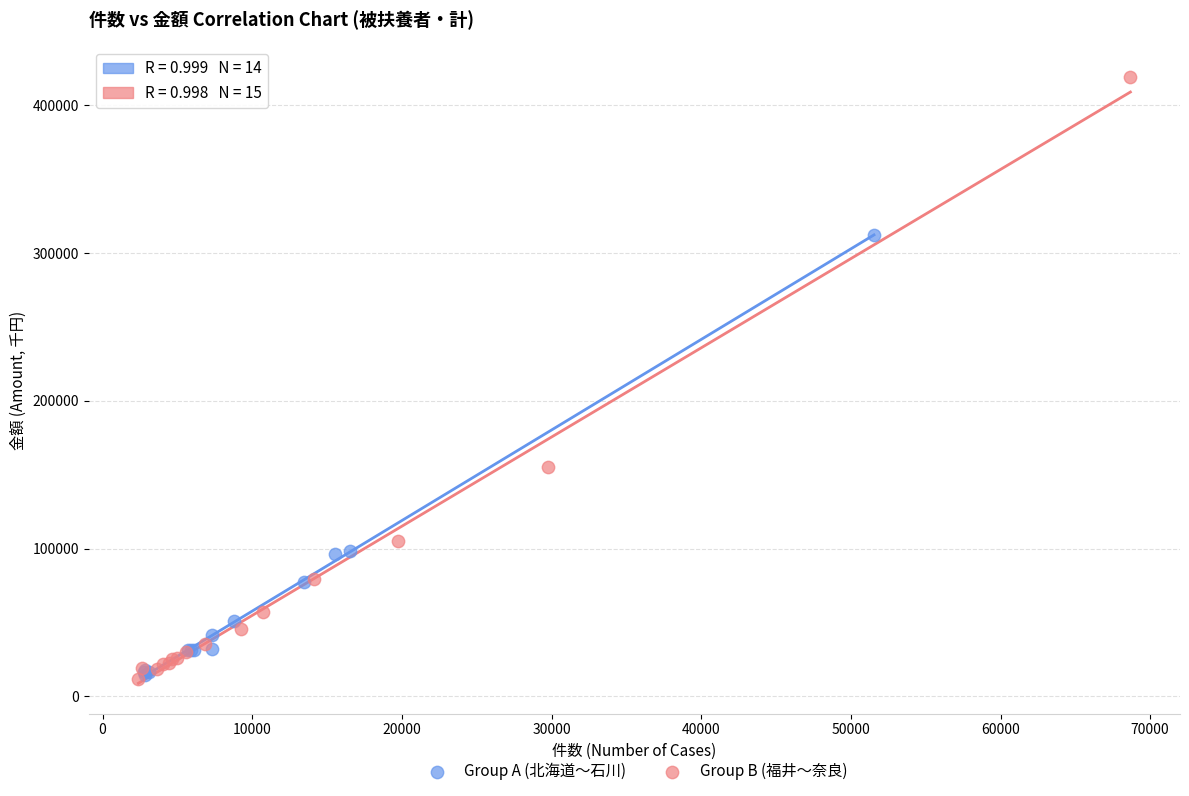

Which series contains the highest Y value?

Group B (福井〜奈良)